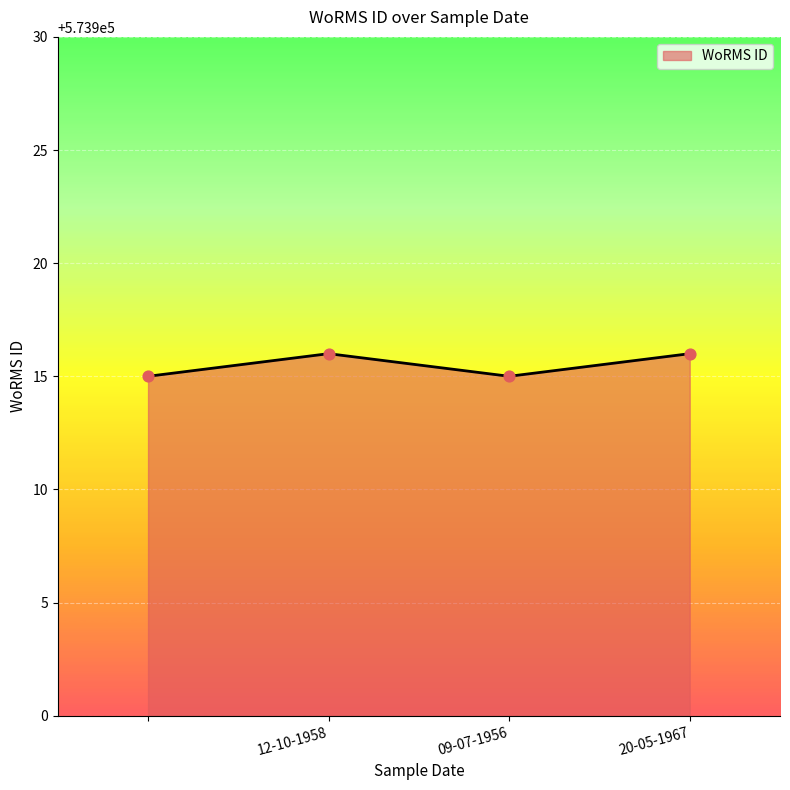

What is the greatest value displayed?

573916